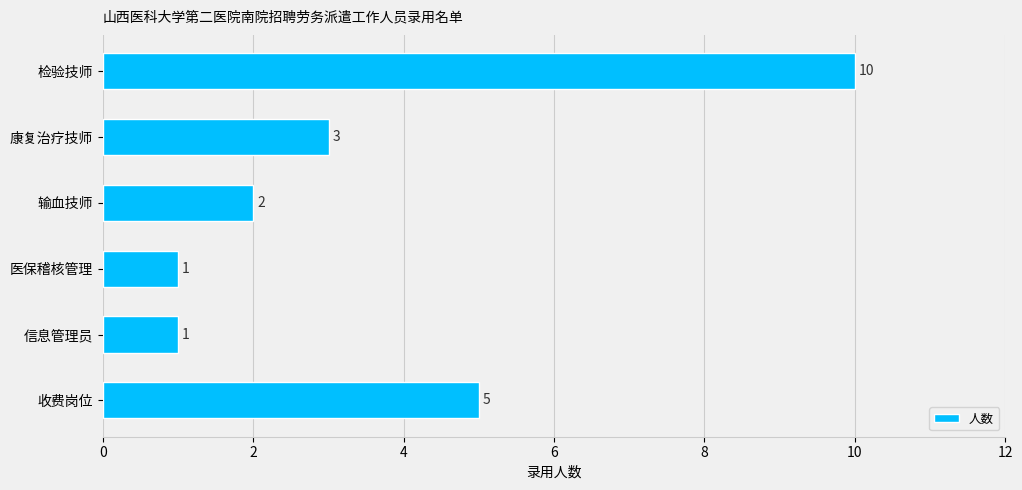

Reading top to bottom, what are all the values shown in this chart?

检验技师=10	康复治疗技师=3	输血技师=2	医保稽核管理=1	信息管理员=1	收费岗位=5